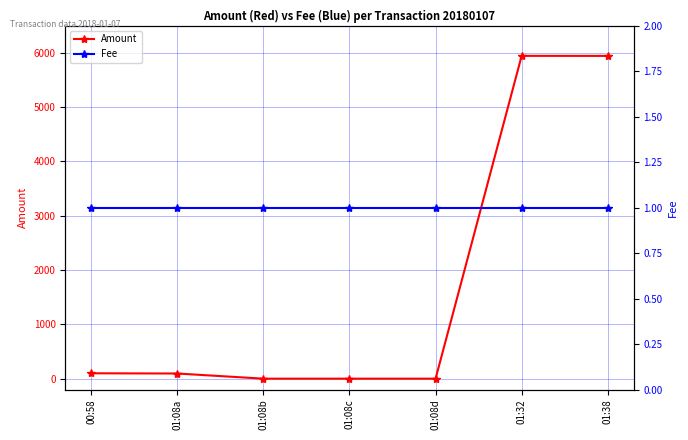

What is the total value across all series at 00:58?

100